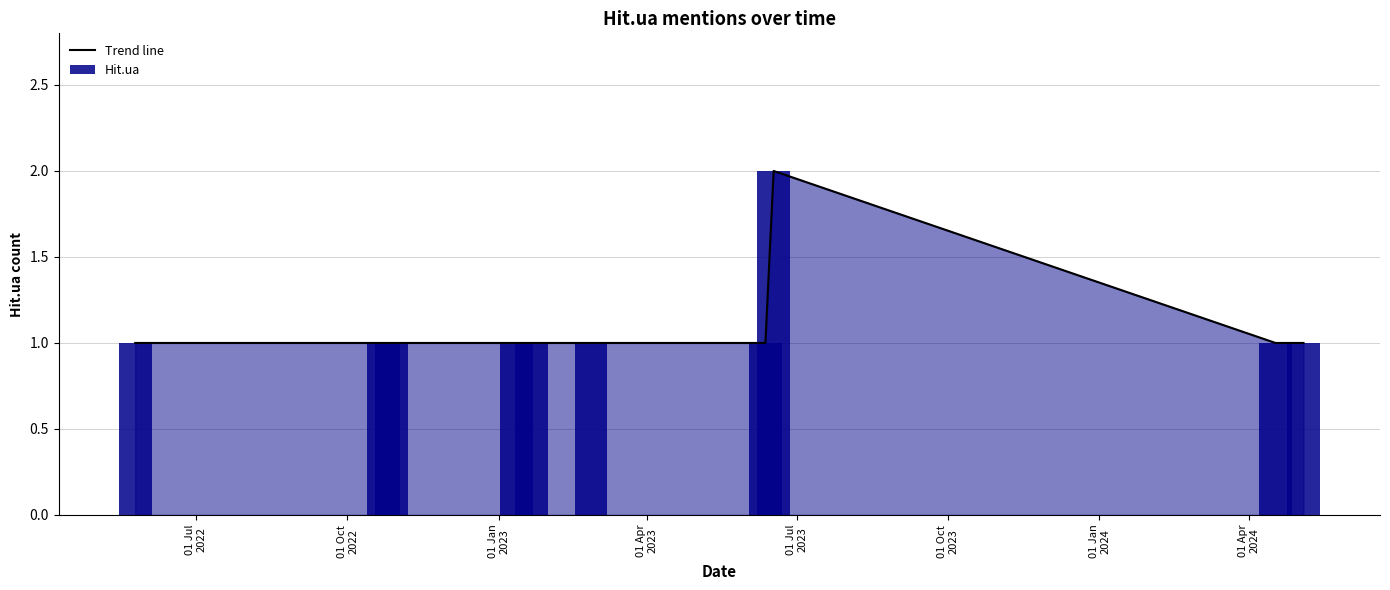

How many data points in Hit.ua are above 1?

1